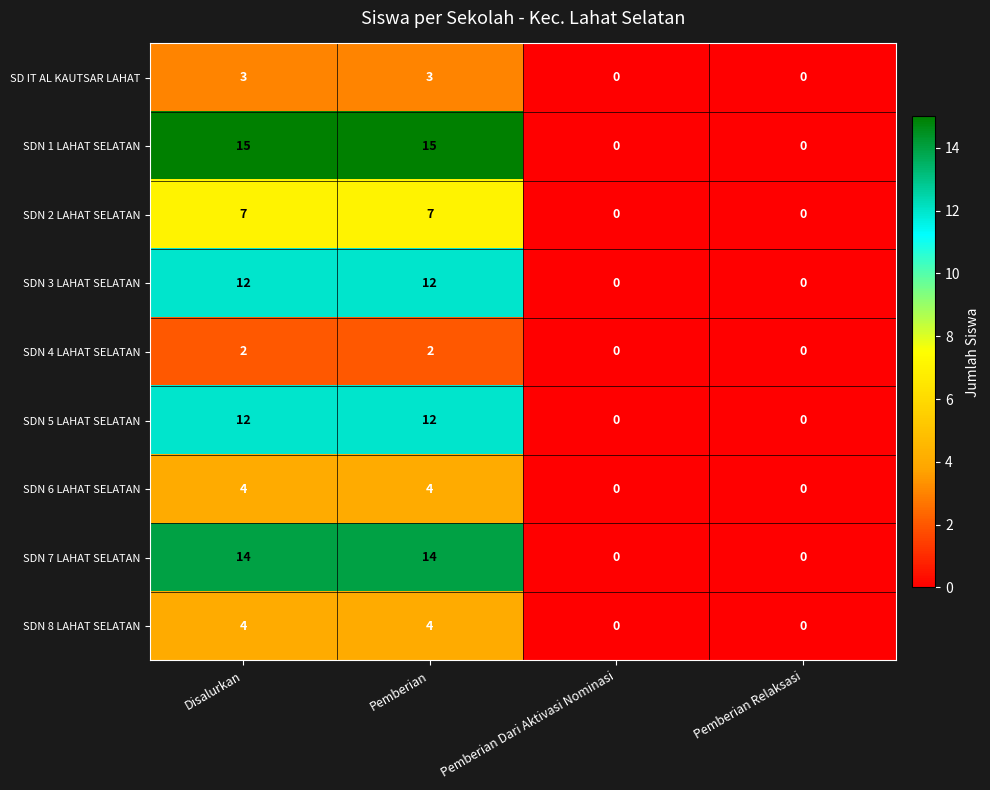

Is it true that SDN 1 LAHAT SELATAN equals 0 at Pemberian Dari Aktivasi Nominasi?

True